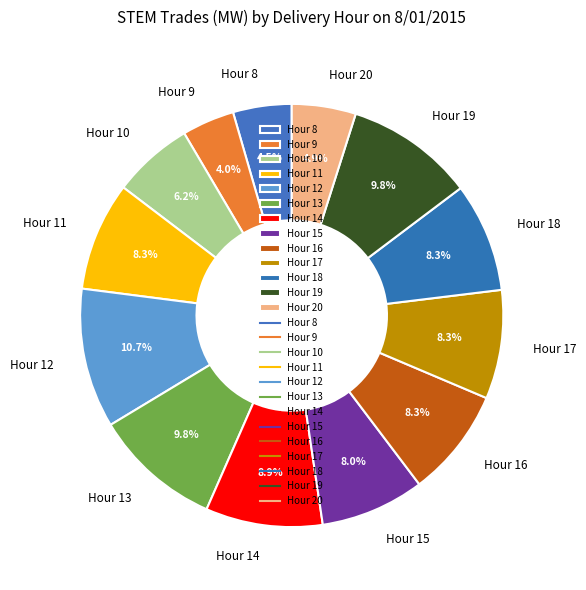

Is there any slice that represents more than half of the pie?

No